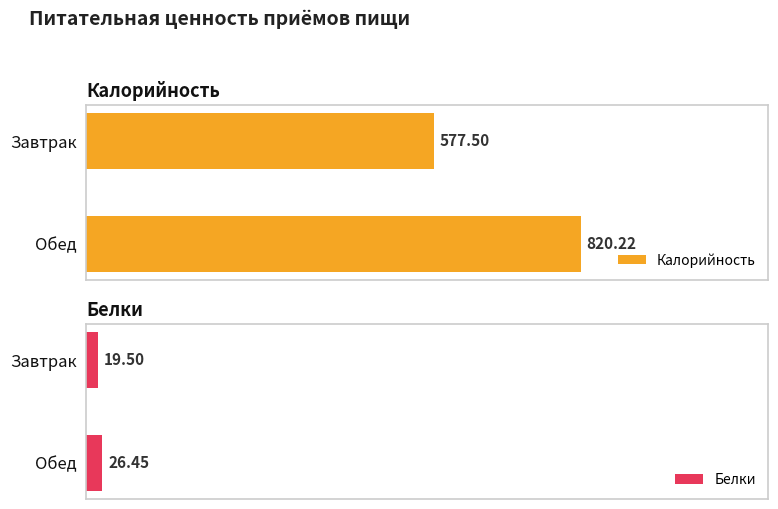

The Калорийность series shows 820.2 at Обед. True or false?

True